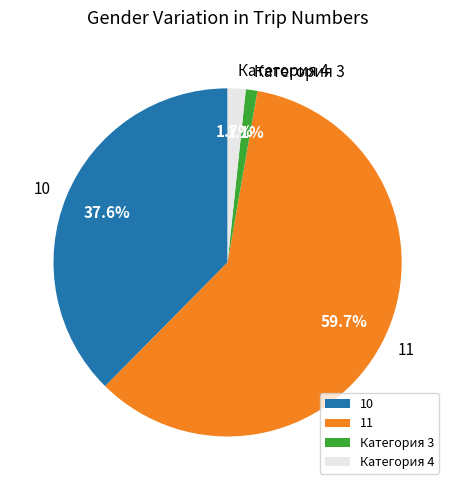

To the nearest percent, what is the average slice percentage?

25%